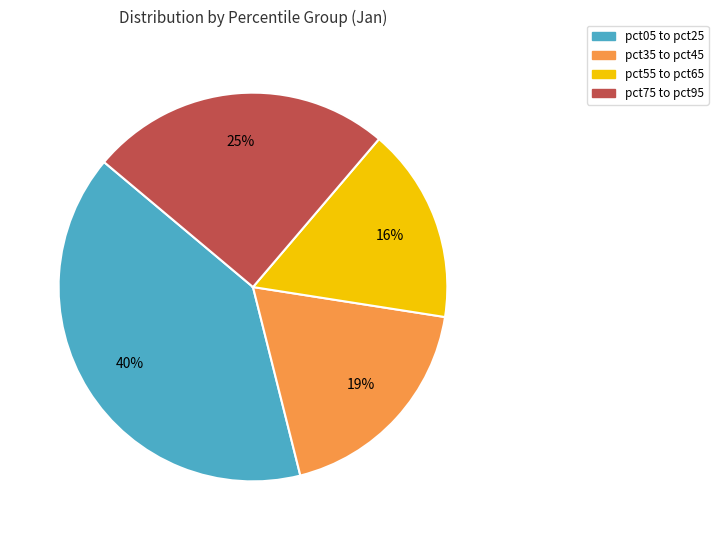

Combined, do pct35 to pct45 and pct75 to pct95 account for over 50%?

No